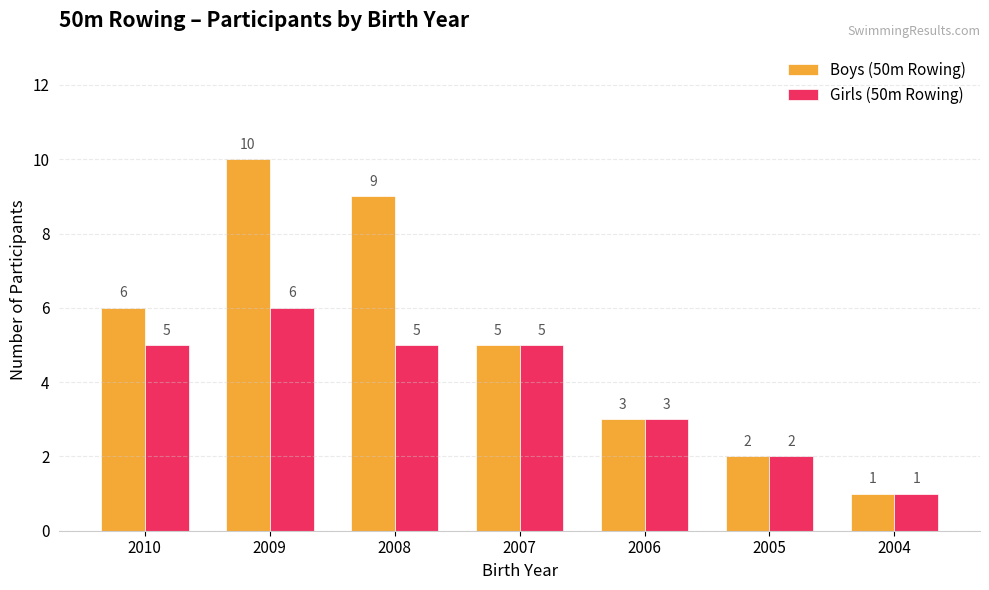

True or false: Boys (50m Rowing) has a value of 2 at 2007.

False